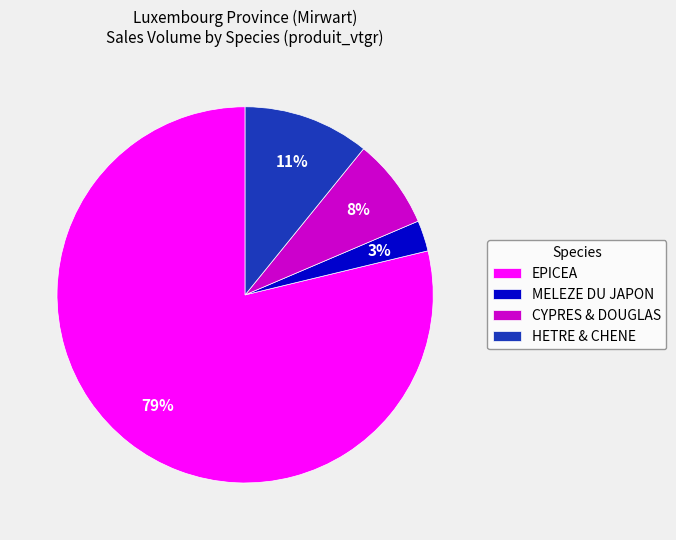

Which slice represents more than half of the pie?

EPICEA